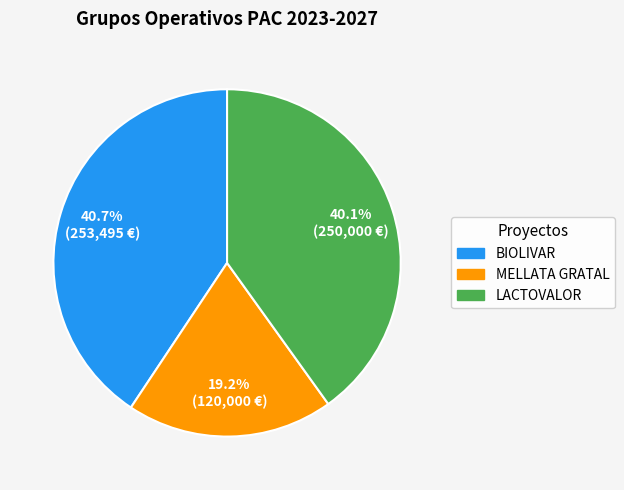

What percentage is the LACTOVALOR slice, to the nearest percent?

40%